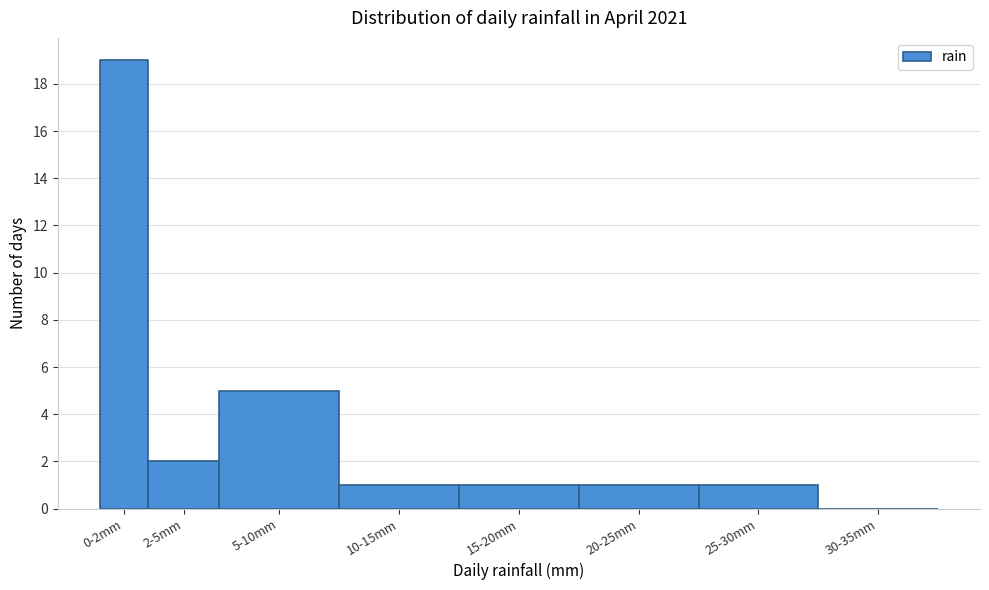

Reading right to left, what are all the values shown in this chart?

30-35mm=0	25-30mm=1	20-25mm=1	15-20mm=1	10-15mm=1	5-10mm=5	2-5mm=2	0-2mm=19